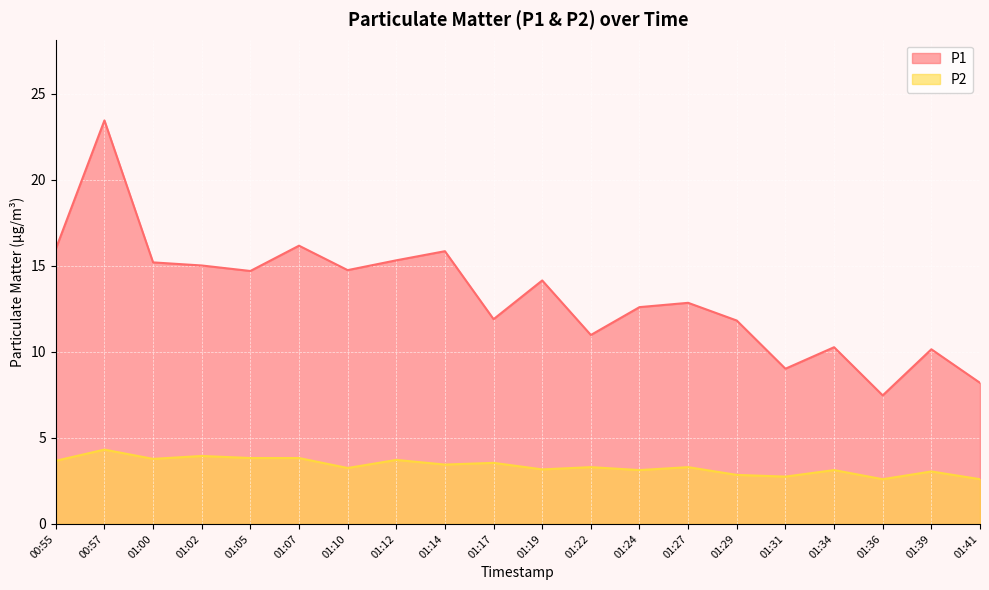

Does the chart display data point markers on the line(s)?

No